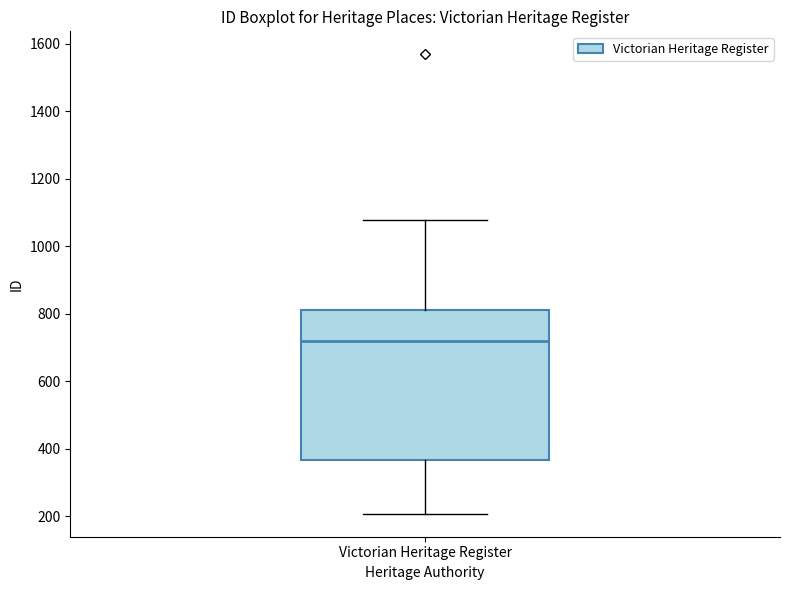

Where is the lower edge of the box for Victorian Heritage Register on the y-axis? The values are not printed on the chart, so give them approximately, as read against the axis.

360